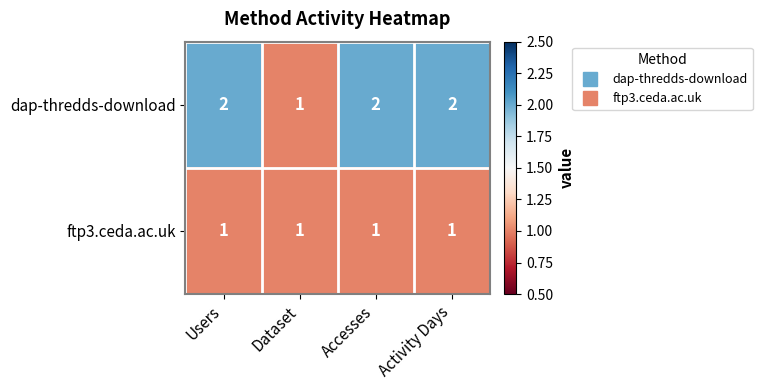

Which series has the largest total across all categories?

dap-thredds-download